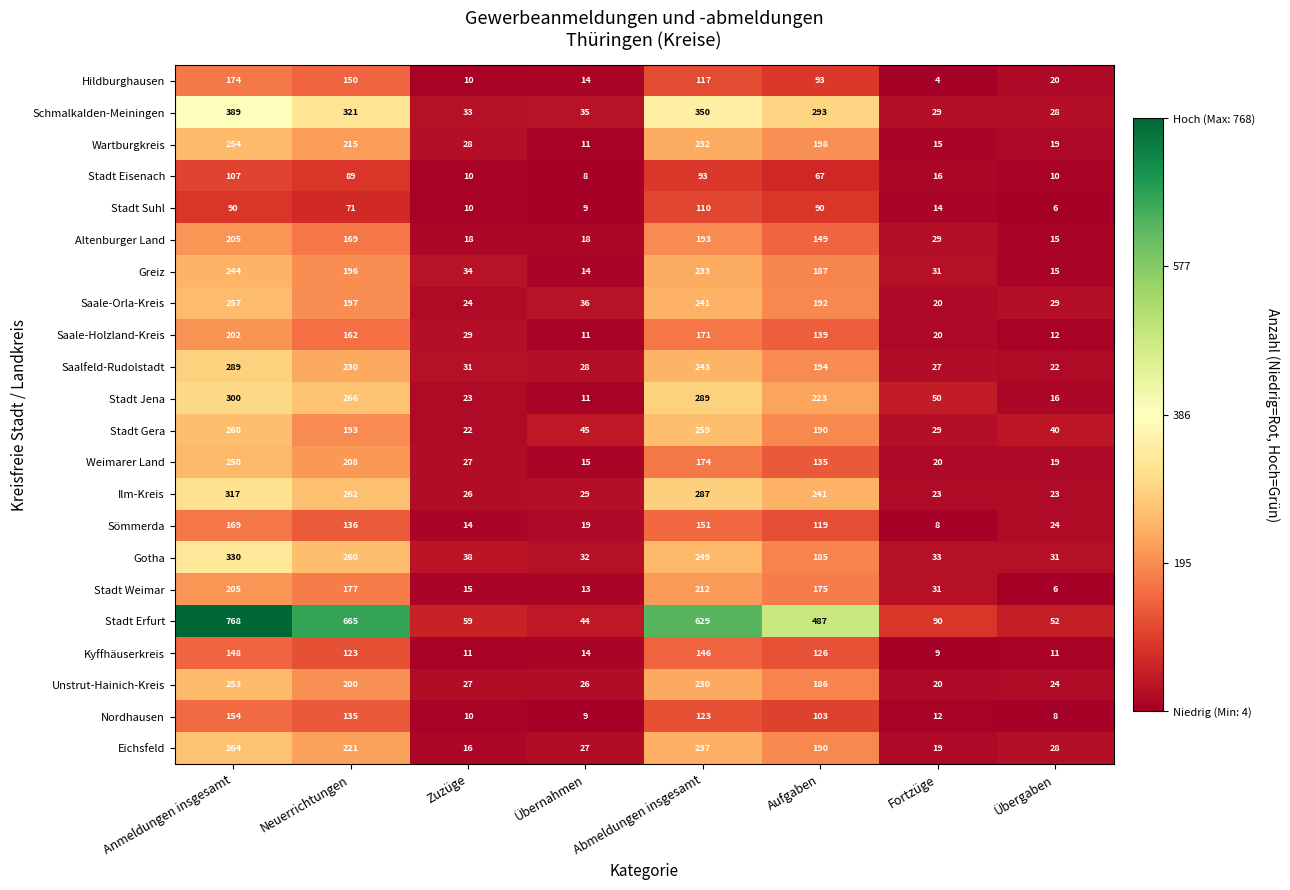

Which series has the widest spread of values?

Stadt Erfurt